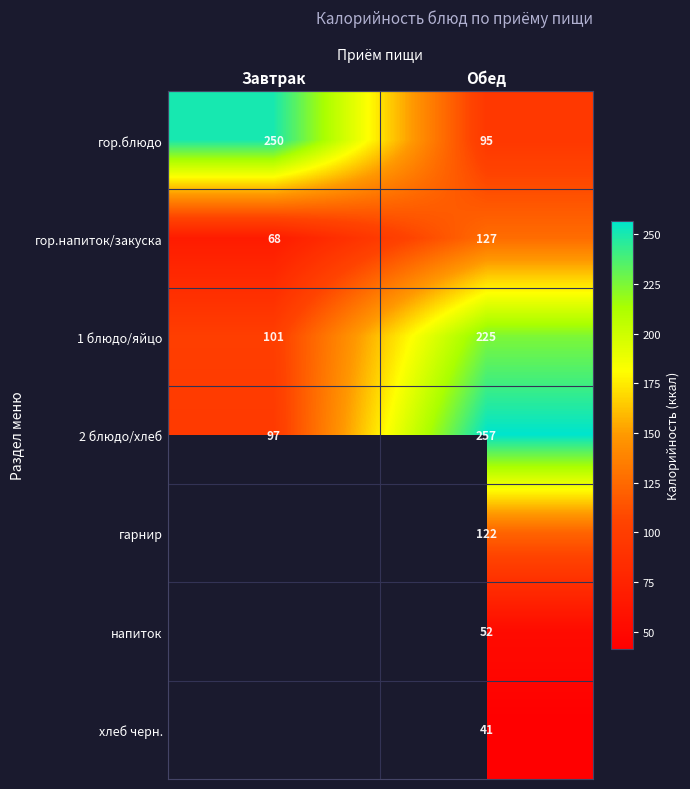

Where is 1 блюдо/яйцо nearest to the value 163?

Завтрак